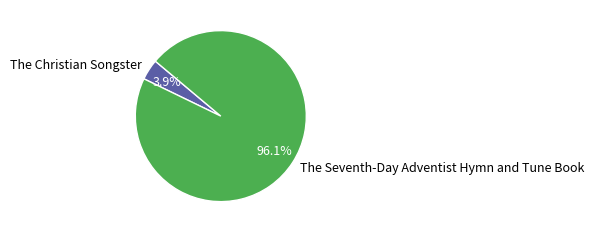

What percentage do The Seventh-Day Adventist Hymn and Tune Book and The Christian Songster together represent?

100.0%